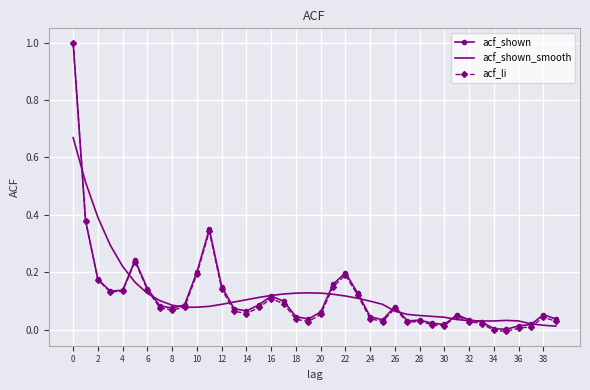

What is the greatest value displayed?

1.0